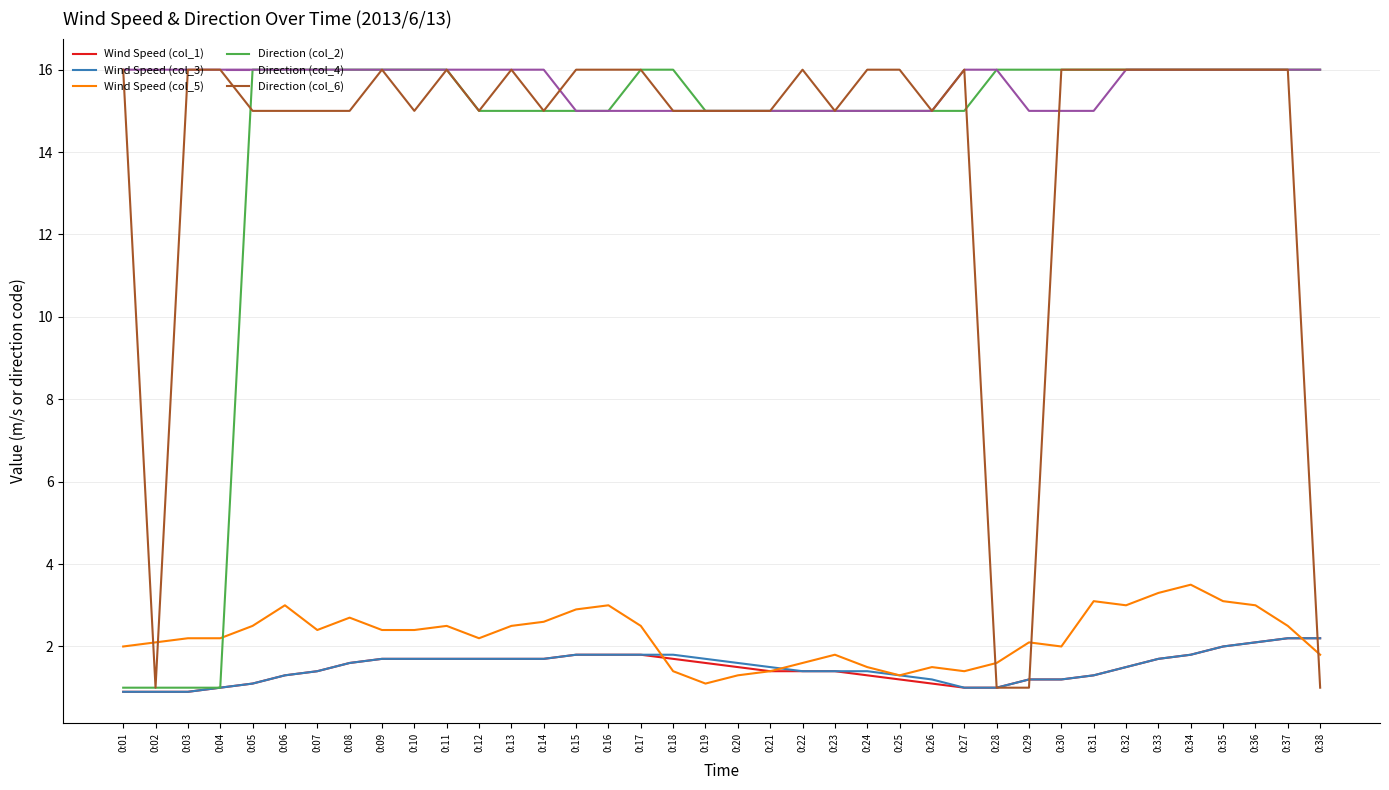

What is the sum of all Wind Speed (col_3) values?

57.2